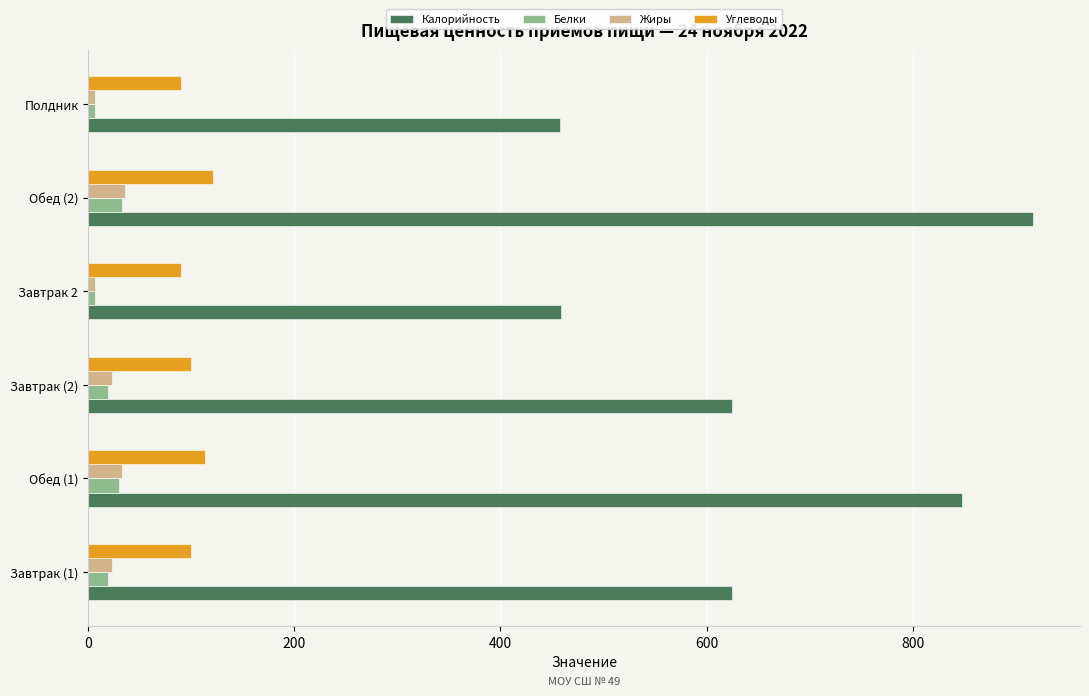

Between Обед (1) and Завтрак 2, which series saw the biggest shift?

Калорийность